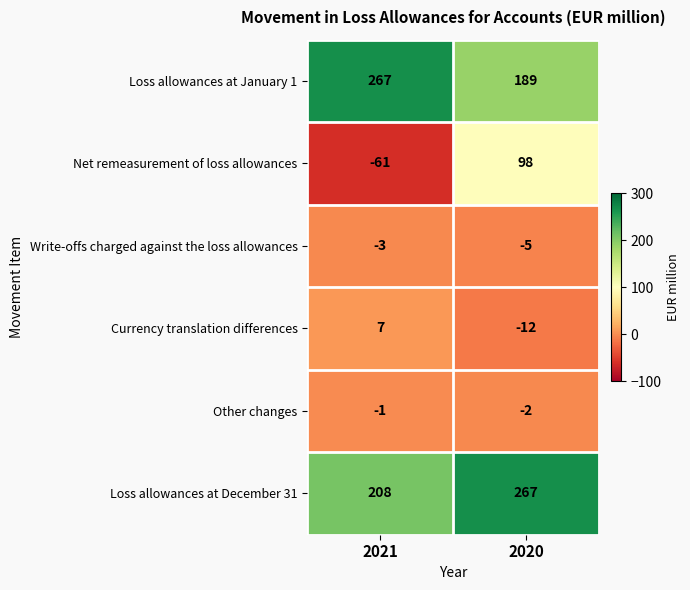

How many data points in Other changes are less than -1?

1